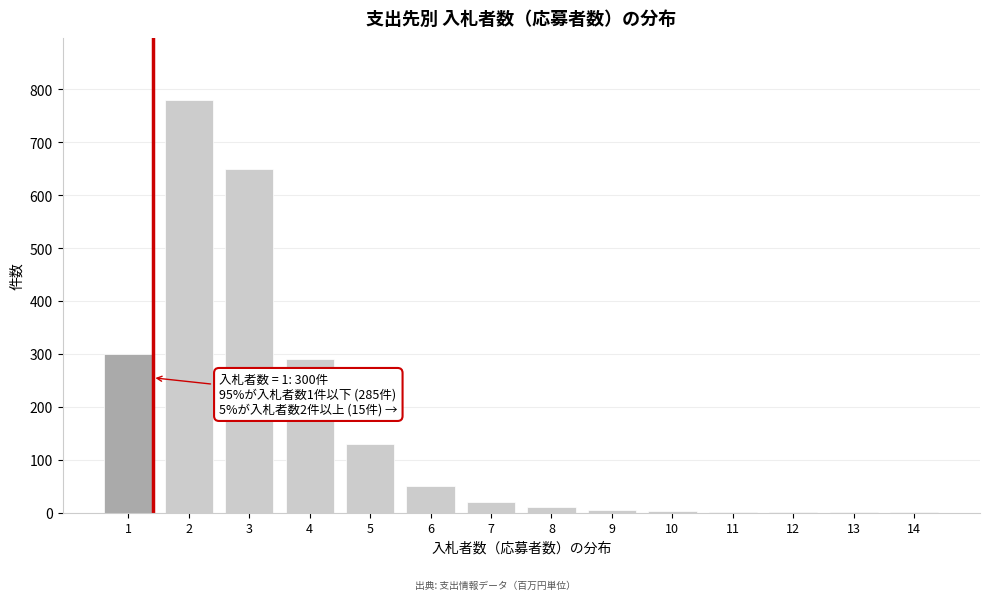

What is the change in value from 4 to 5?

-160